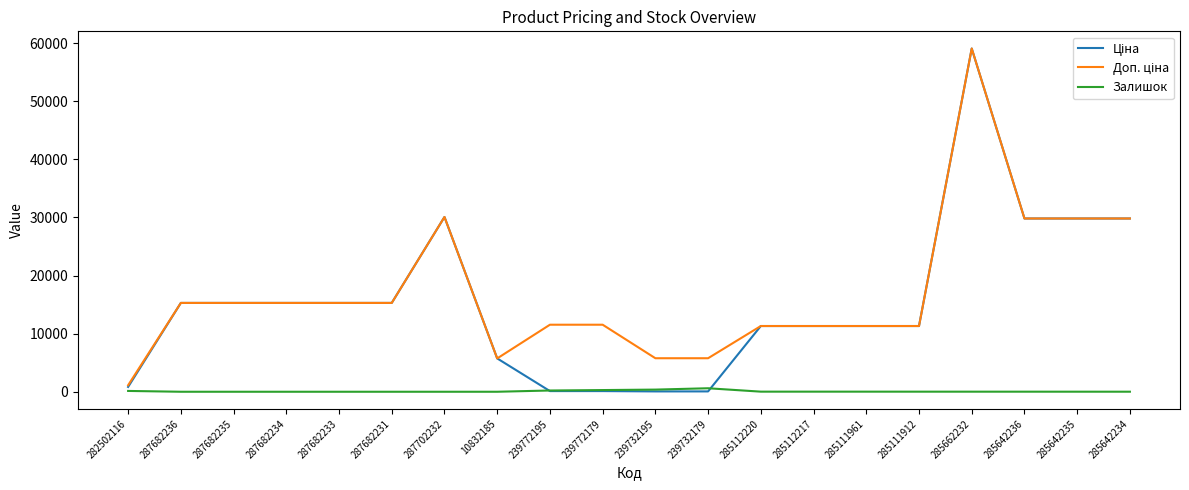

At which category is the sum across all series the highest?

285662232